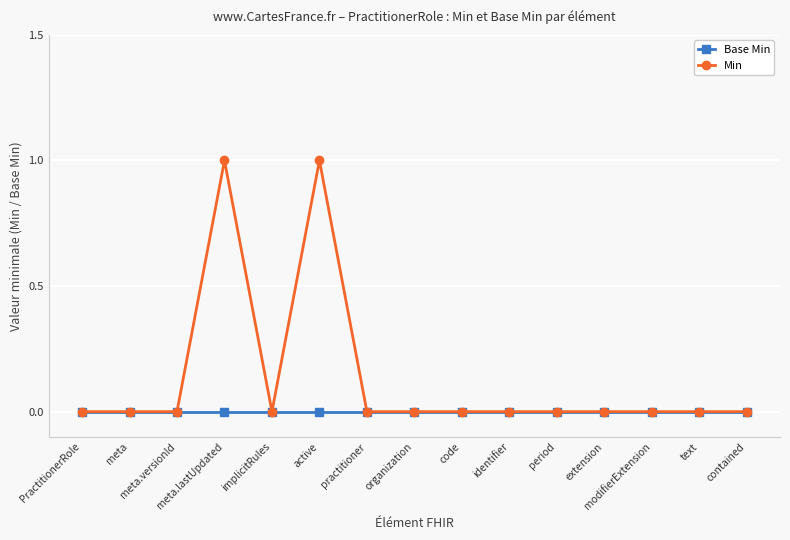

List the series in order of their peak value, lowest first.

Base Min, Min